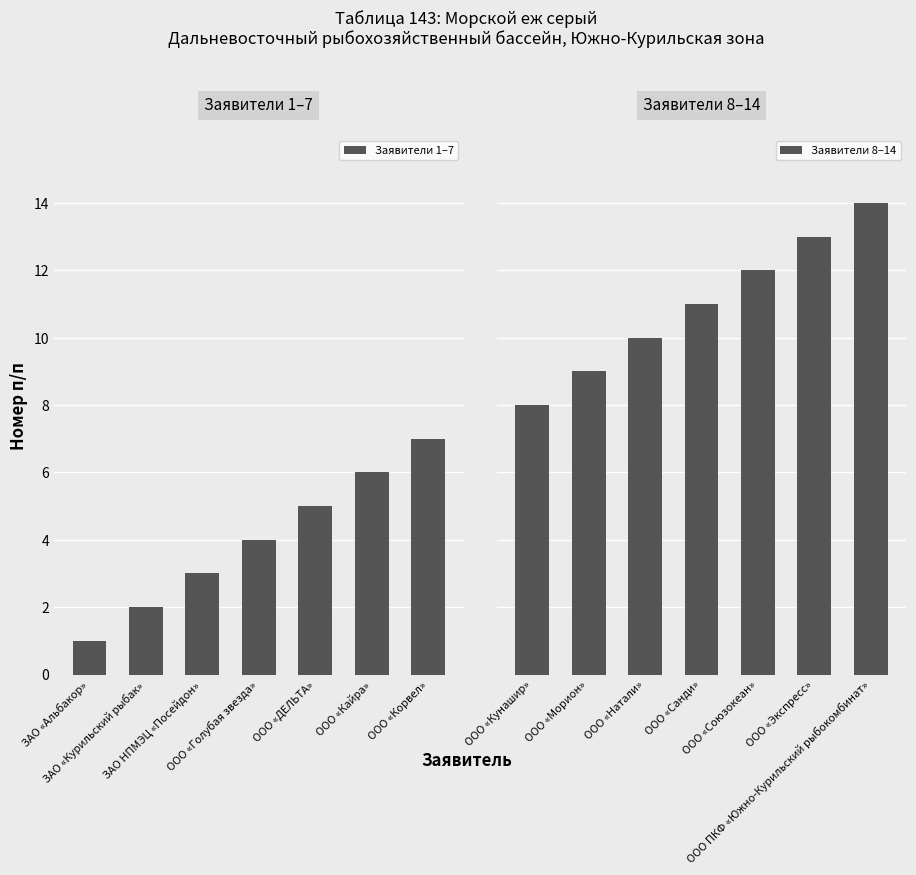

List the labels in order of Заявители 8–14 value, smallest first.

ООО «Кунашир», ООО «Морион», ООО «Натали», ООО «Санди», ООО «Союзокеан», ООО «Экспресс», ООО ПКФ «Южно-Курильский рыбокомбинат»